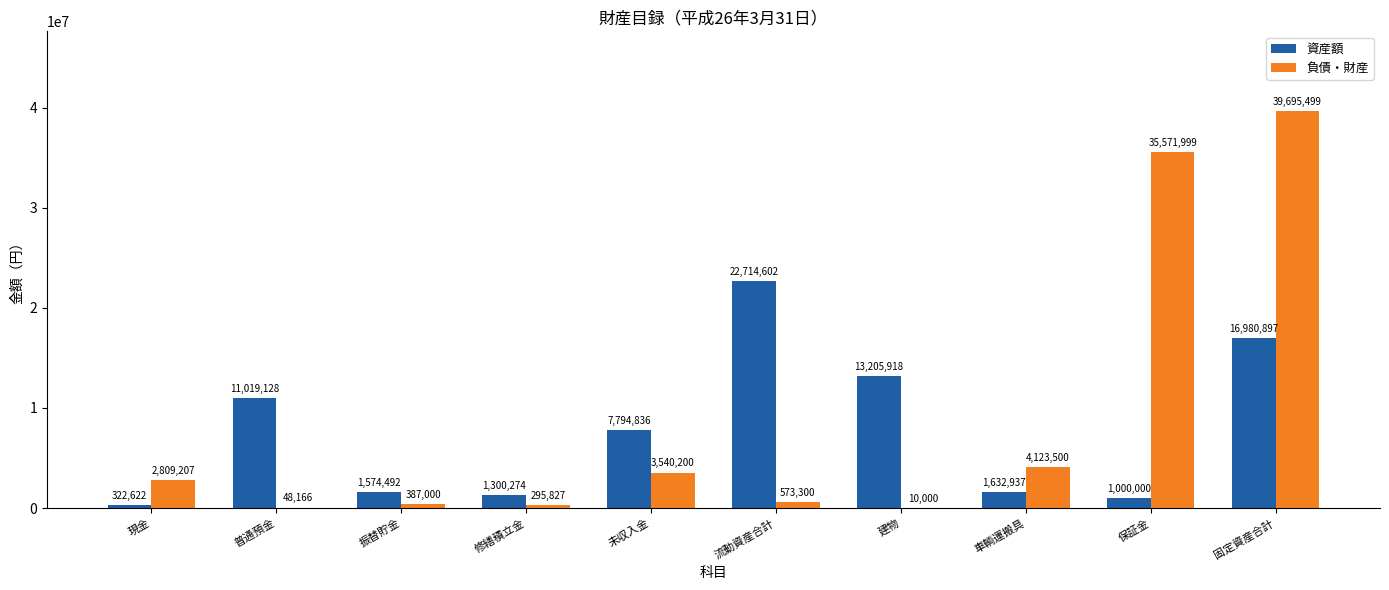

Between 普通預金 and 固定資産合計, which series saw the biggest shift?

負債・財産